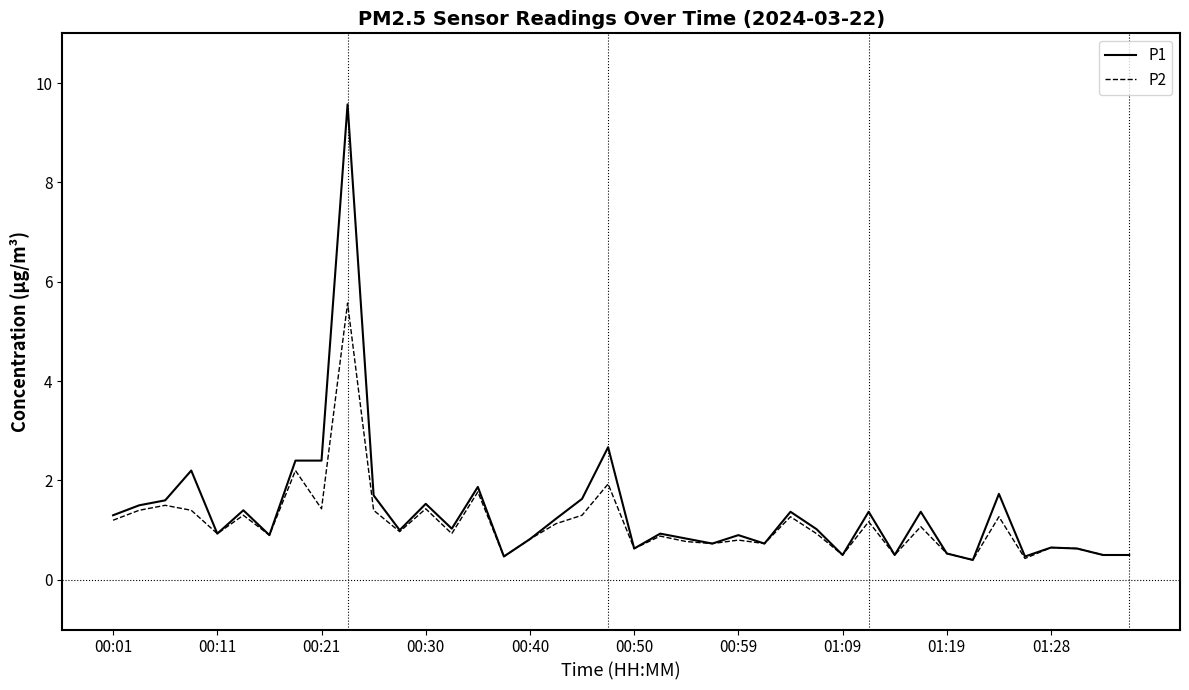

What is the greatest value displayed?

9.6